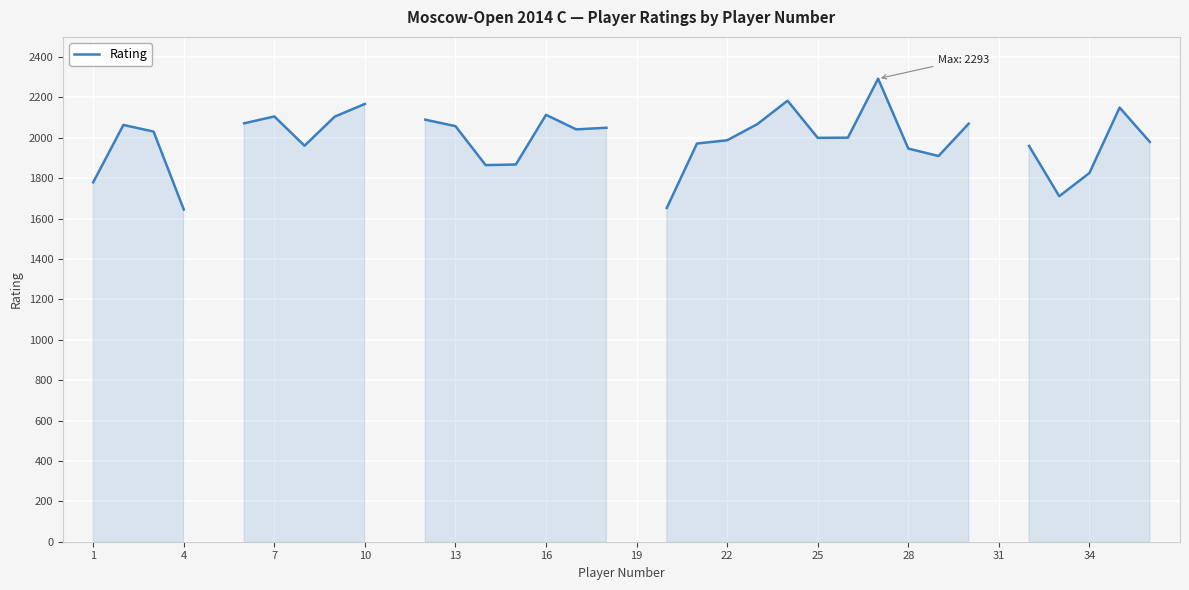

What is the smallest value displayed?

1645.0